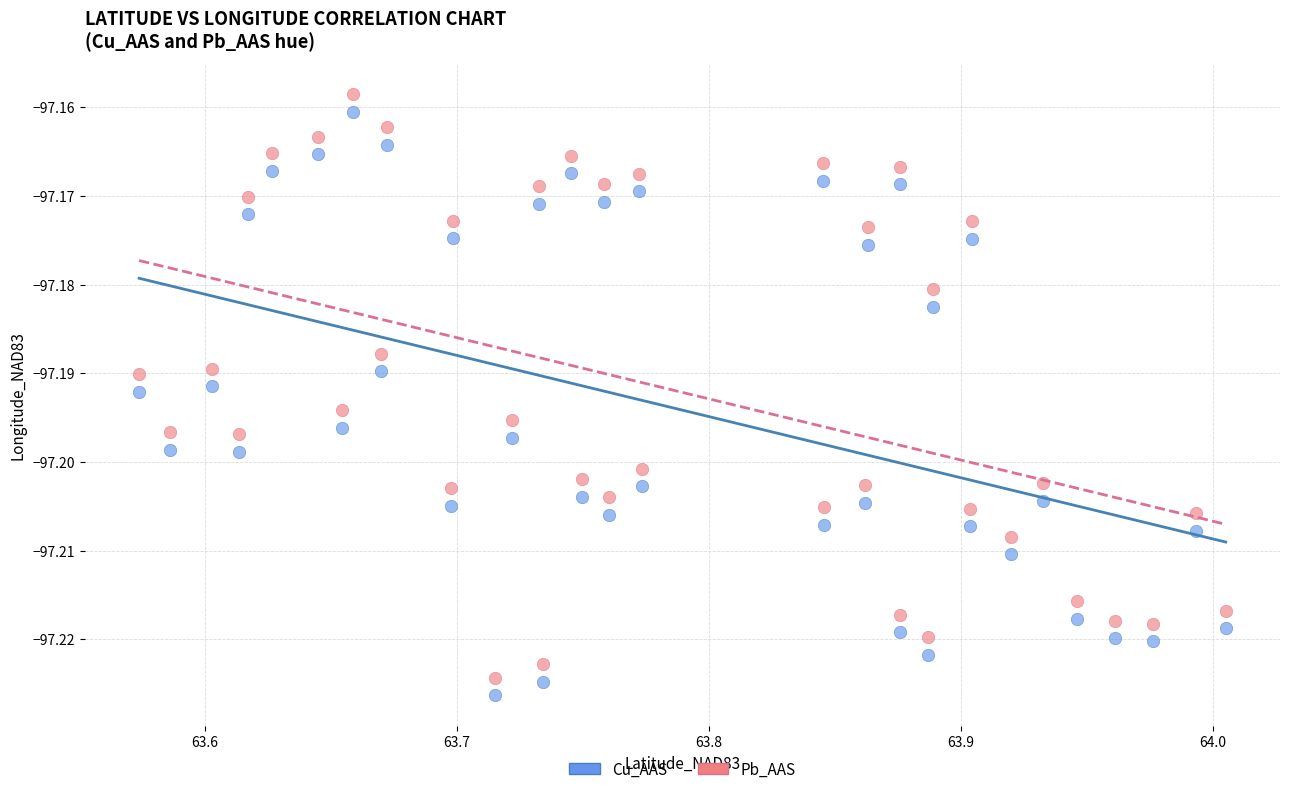

What are all the series names shown in the legend?

Cu_AAS, Pb_AAS